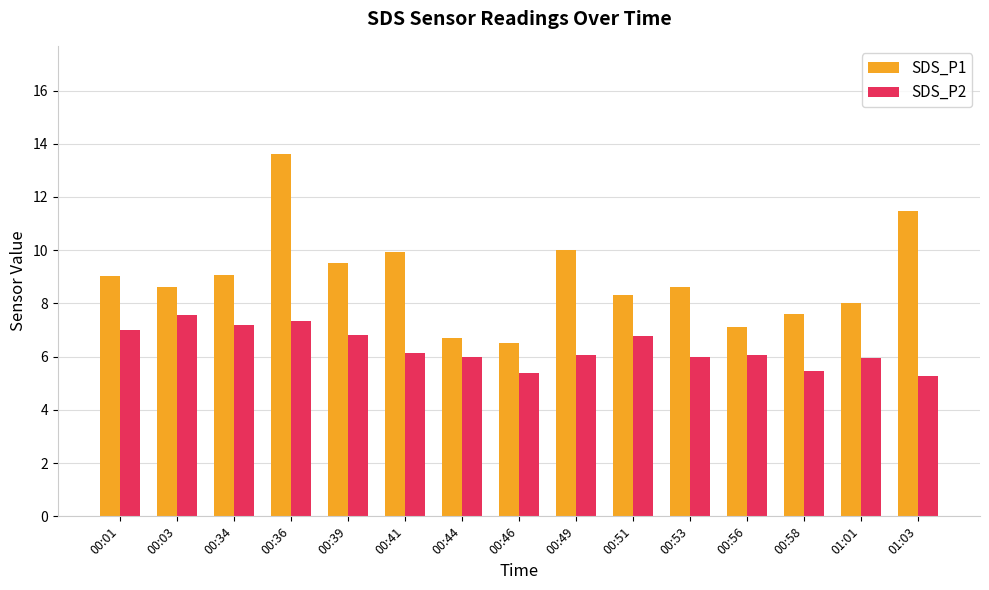

Are the bars horizontal?

No